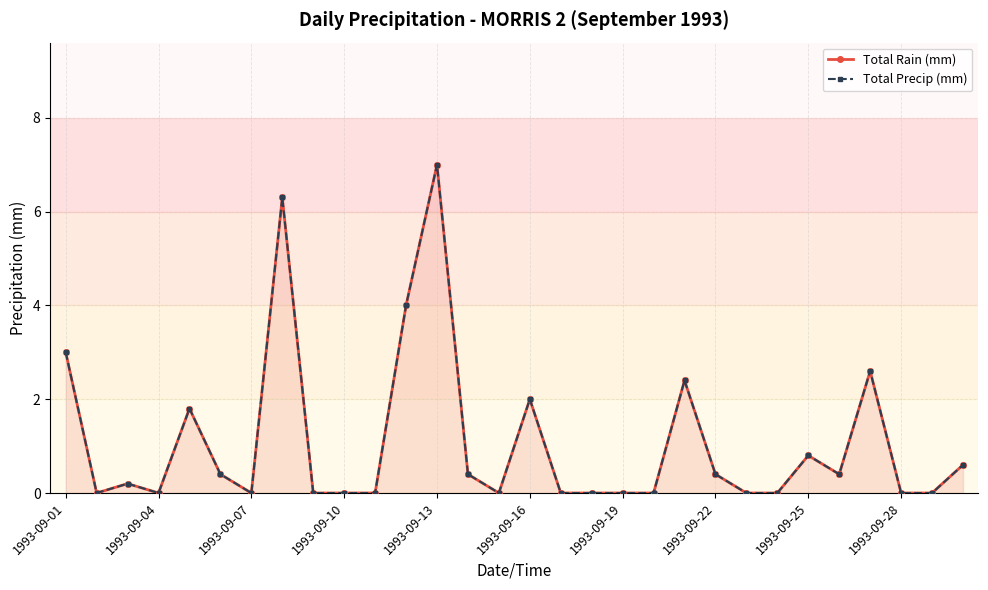

Is the value of Total Rain (mm) at 14 greater than the value of Total Precip (mm) at 20?

No